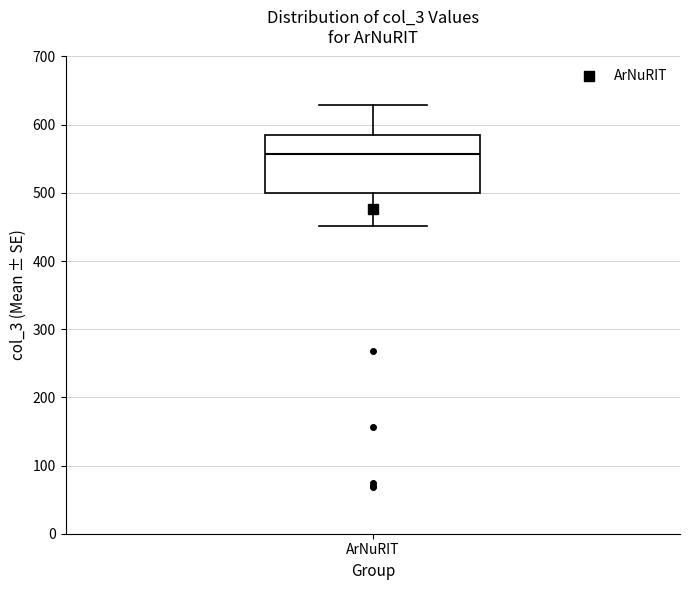

Where does the lower whisker of the box for ArNuRIT end on the y-axis? The values are not printed on the chart, so give them approximately, as read against the axis.

450